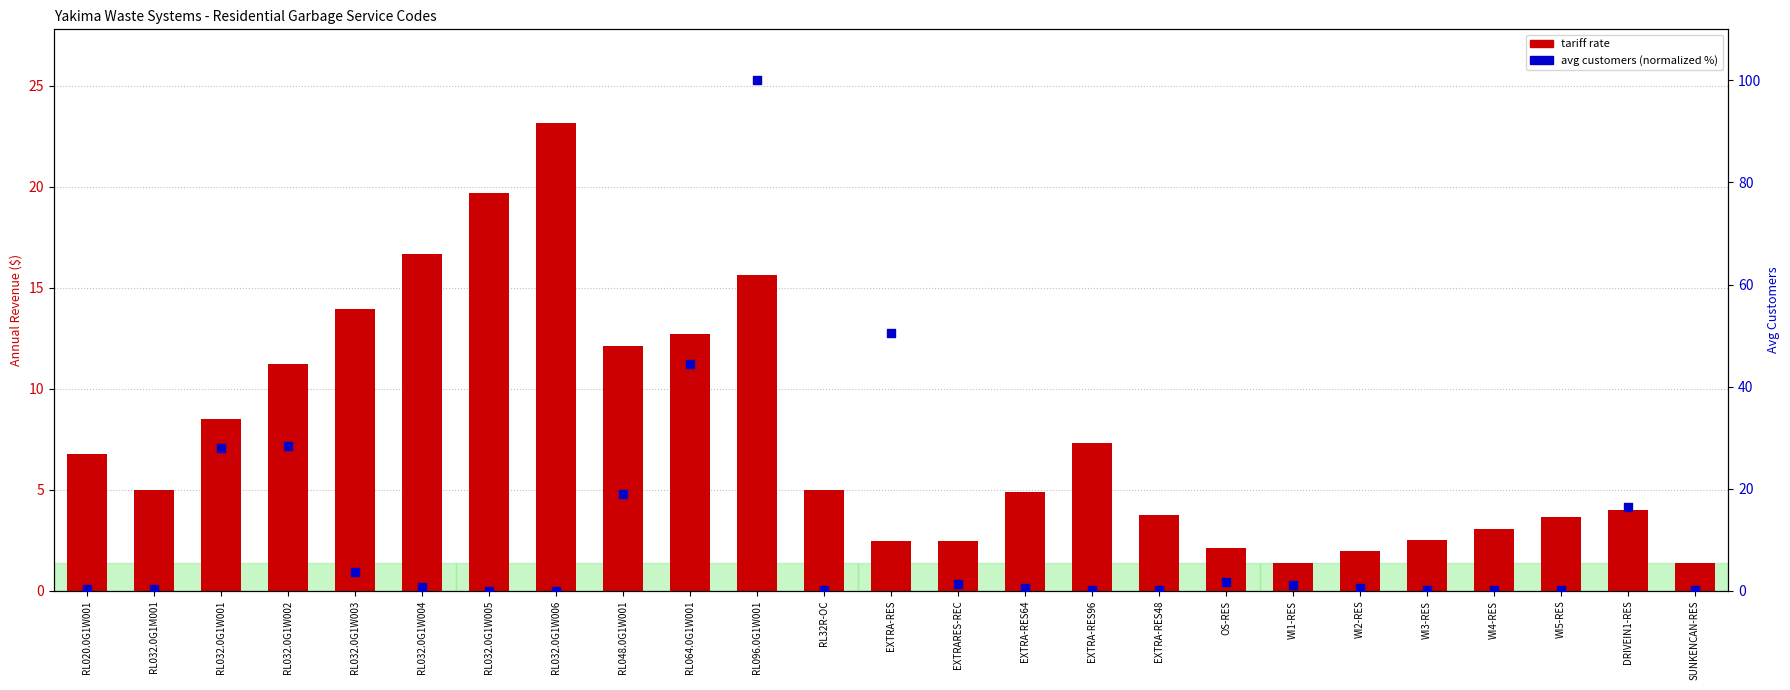

Which series has the widest spread of Y values?

avg customers (normalized)